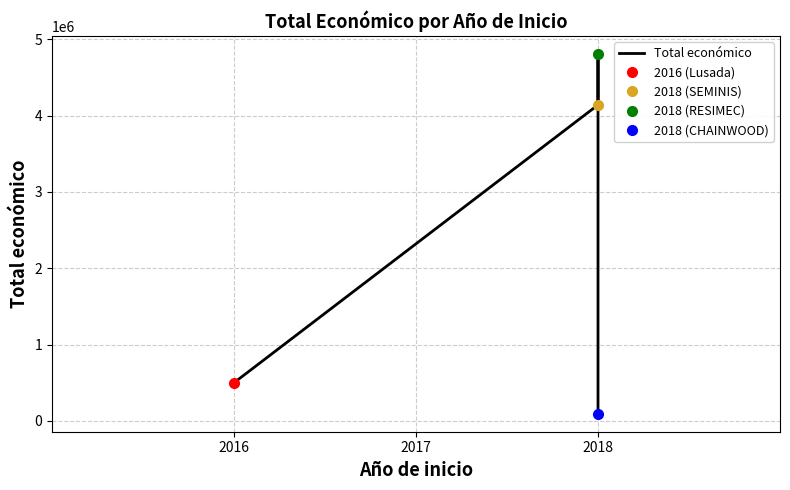

How many lines are shown in the chart?

1